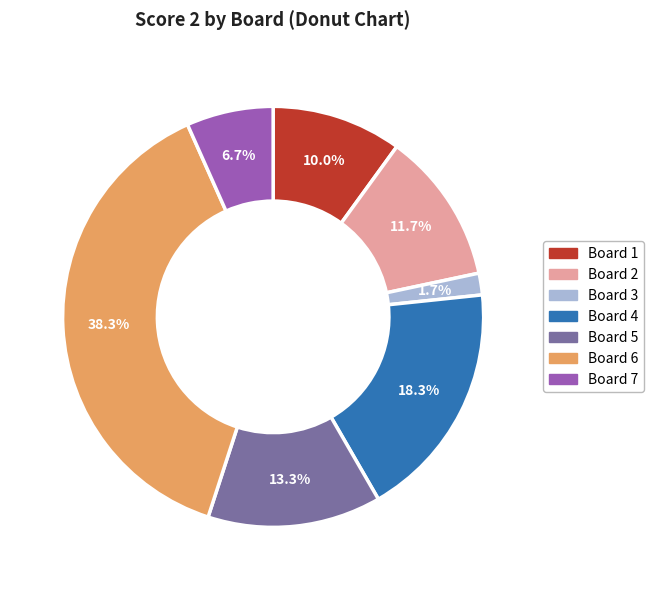

Is the sum of Board 6 and Board 4 greater than half?

Yes